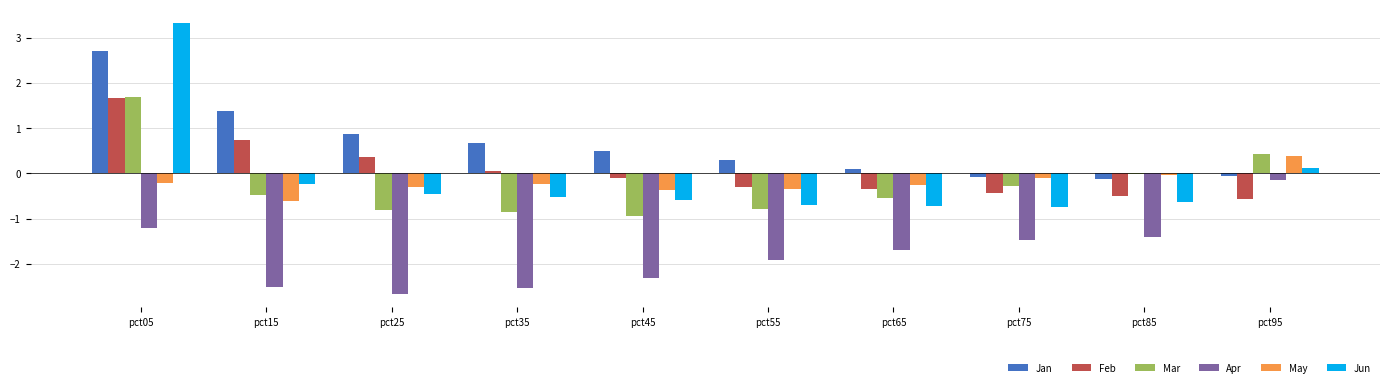

Which category has the highest value across all series?

pct05